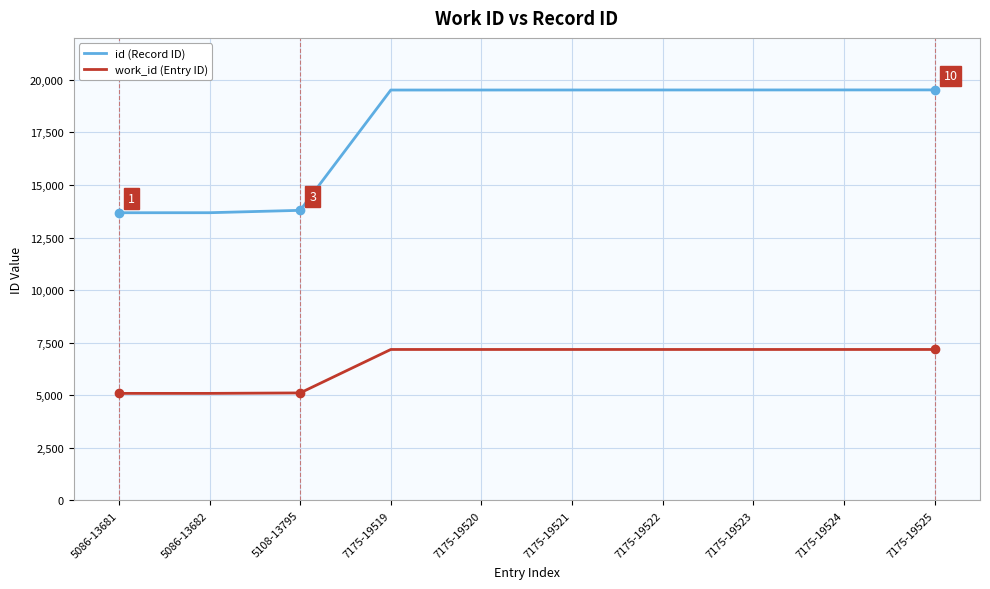

The value of work_id (Entry ID) at 5108-13795 is 6869. True or false?

False